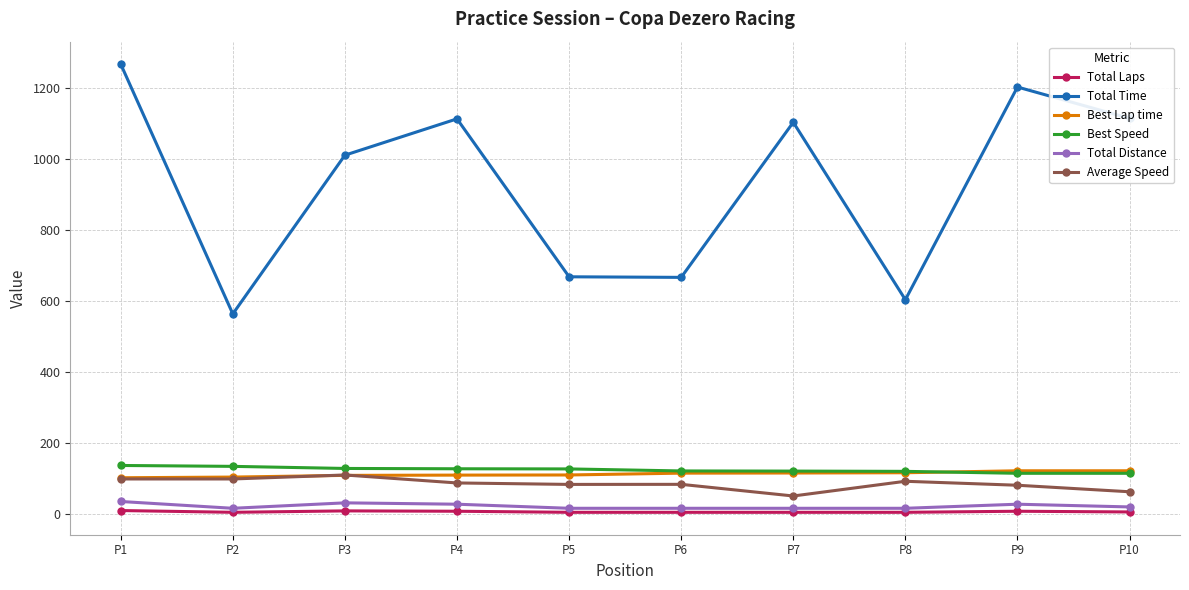

How many times do Best Lap time and Best Speed cross each other?

1